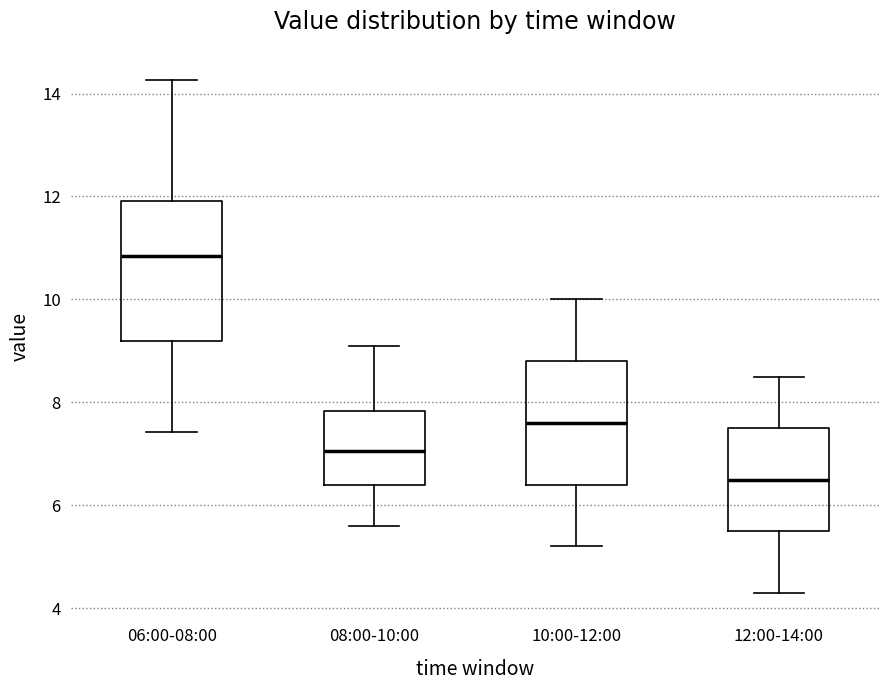

Reading left to right, transcribe this box plot: for each box, give where its median line is, the range the box spans, and where its two whiskers end, as read against the y-axis. The values are not printed on the chart, so give them approximately, as read against the axis.

06:00-08:00: median 10.8, box 9.2 to 12.0, whiskers 7.4 to 14.2
08:00-10:00: median 7.0, box 6.4 to 7.8, whiskers 5.6 to 9.2
10:00-12:00: median 7.6, box 6.4 to 8.8, whiskers 5.2 to 10.0
12:00-14:00: median 6.6, box 5.6 to 7.6, whiskers 4.4 to 8.6